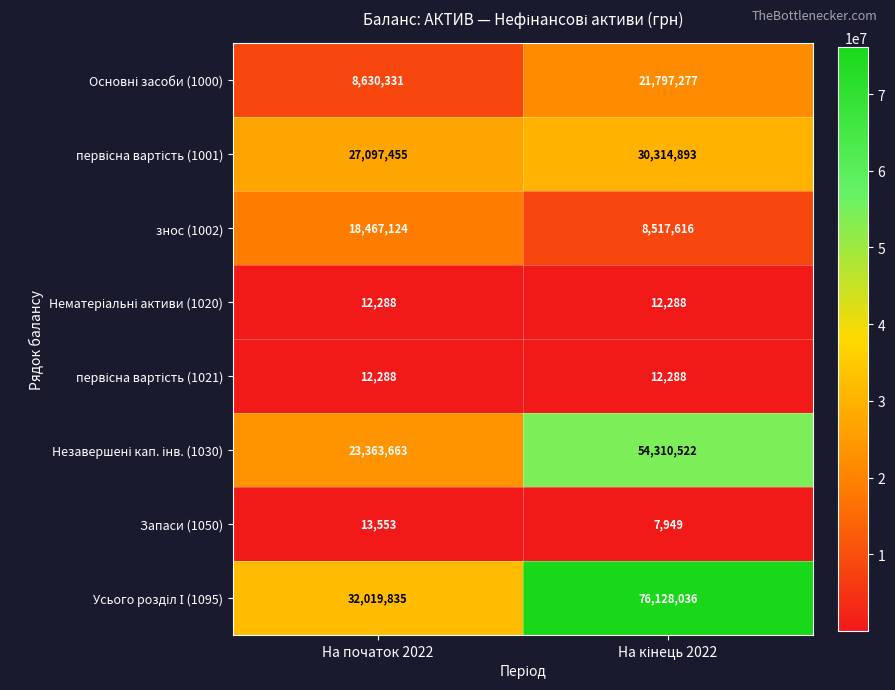

What is the spread (max minus min) of values at На початок 2022?

32007547